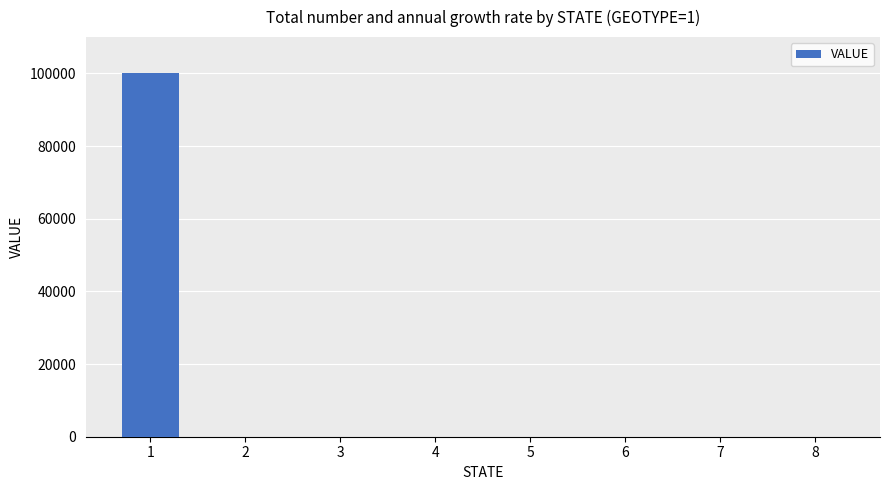

Reading right to left, what are all the values shown in this chart?

8=0	7=0	6=0	5=0	4=0	3=0	2=0	1=100000